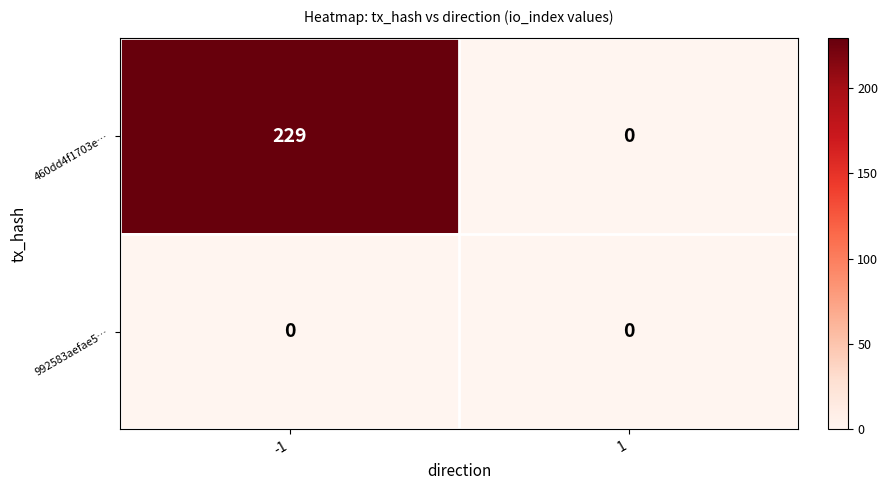

Reading left to right, what are all the values shown in this chart?

460dd4f1703e…: 229	0
992583aefae5…: 0	0